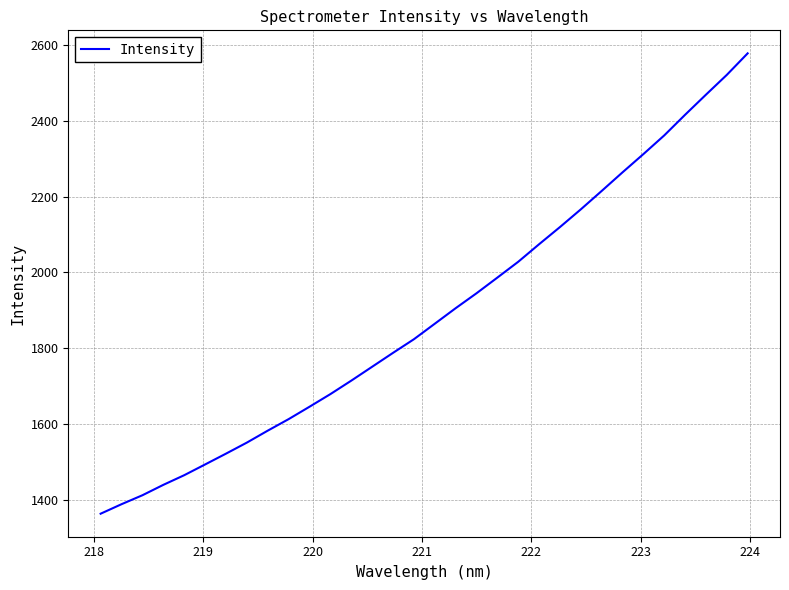

What is the smallest value displayed?

1363.5